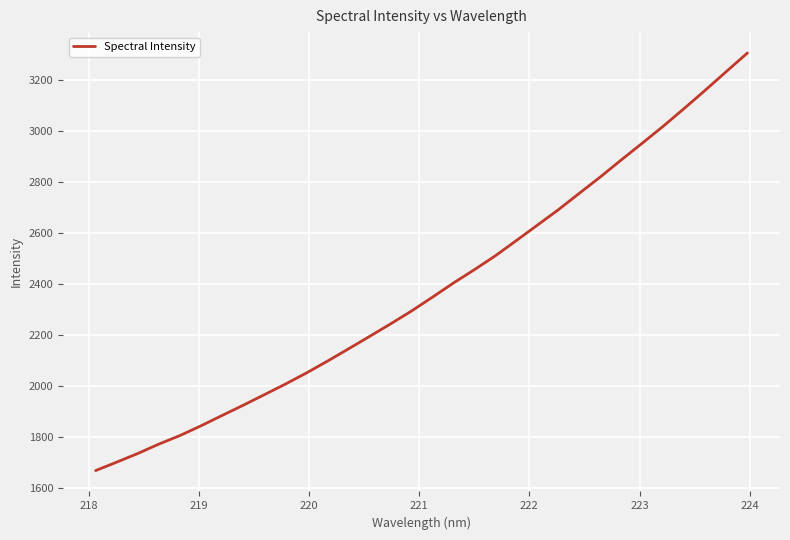

What is the minimum value shown in the chart?

1668.5